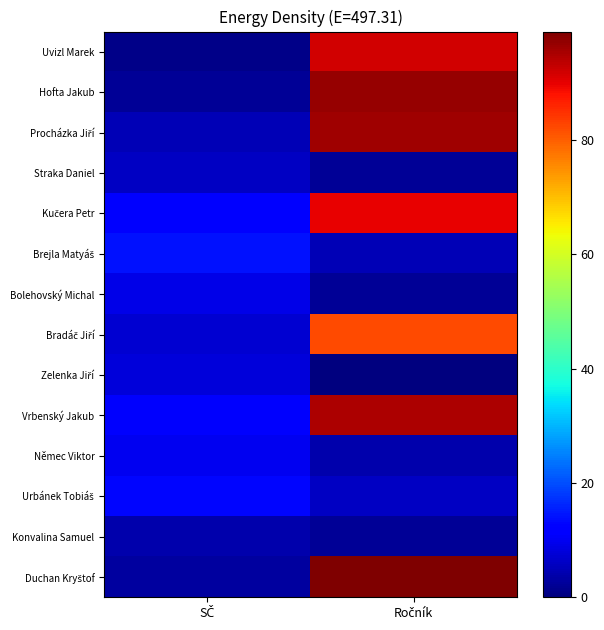

Between SČ and Ročník, which is larger?

Ročník